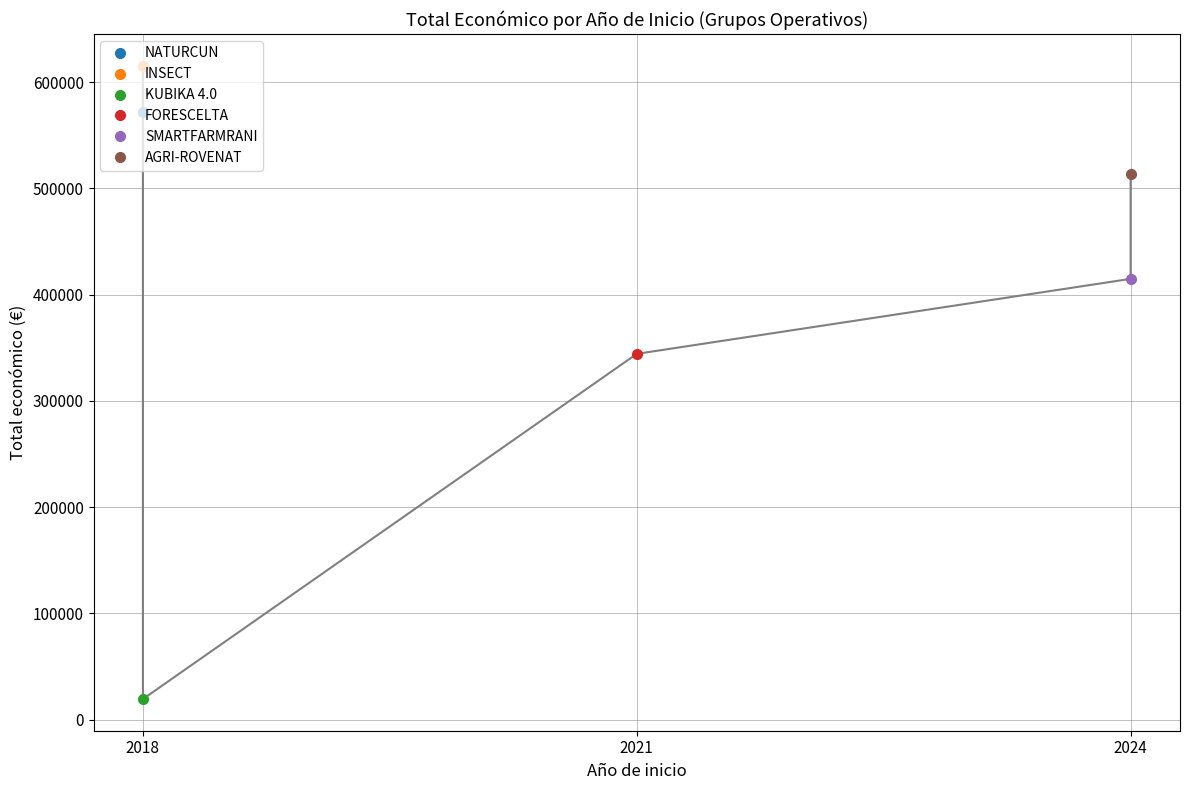

List the labels in order of value, largest first.

2018, 2018, 2024, 2024, 2021, 2018